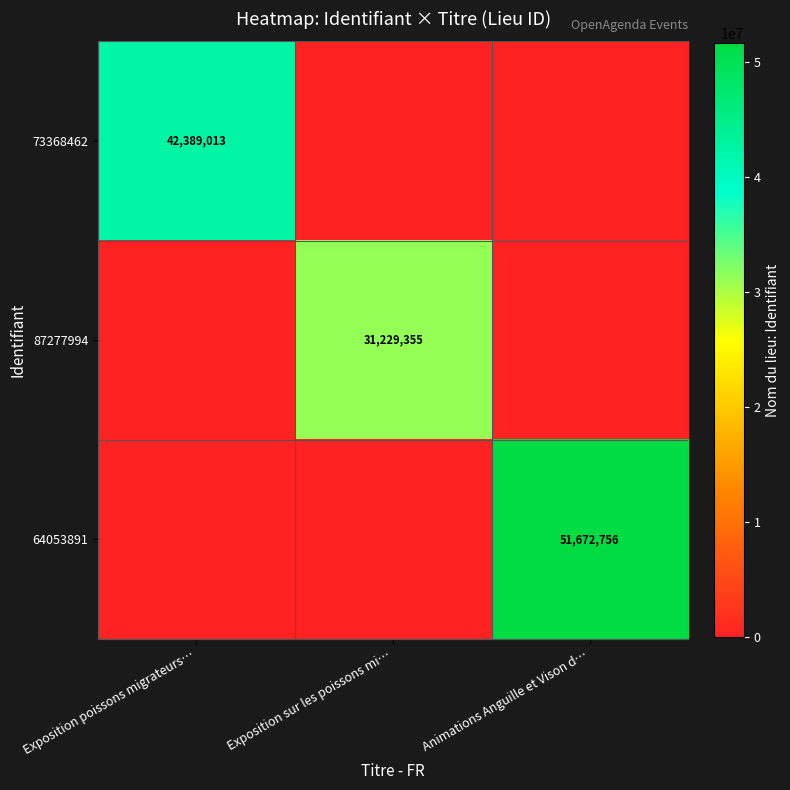

The 73368462 series shows 42389013 at Exposition poissons migrateurs…. True or false?

True